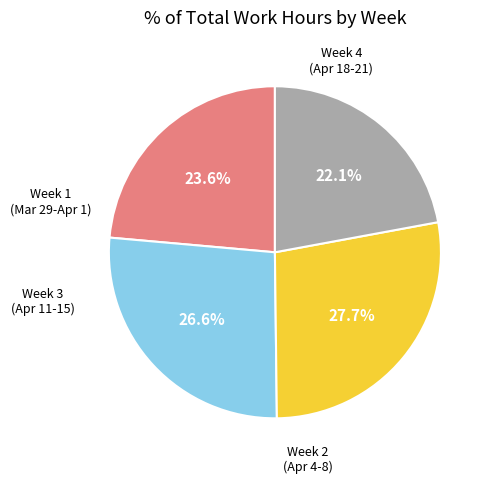

Does any single category account for the majority?

No